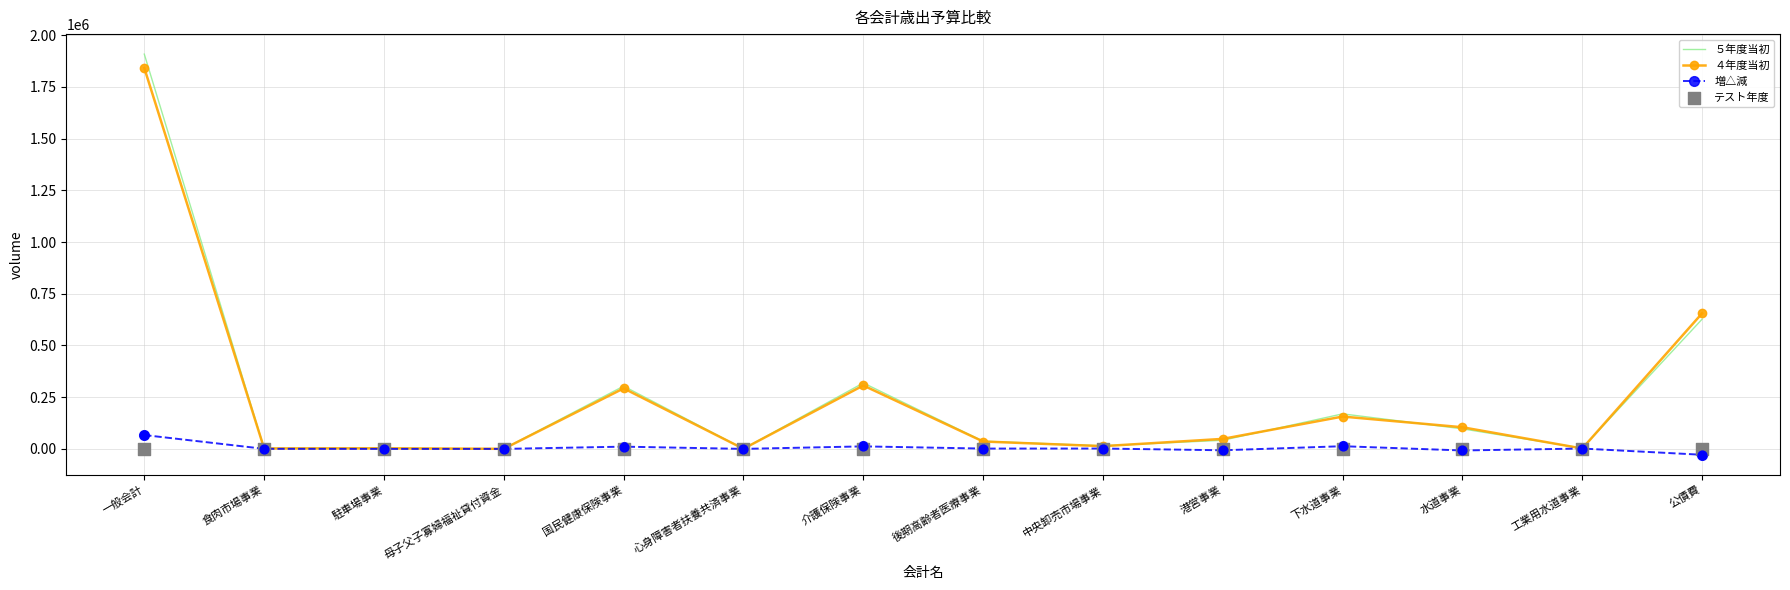

What is the total value across all series at 食肉市場事業?

4828